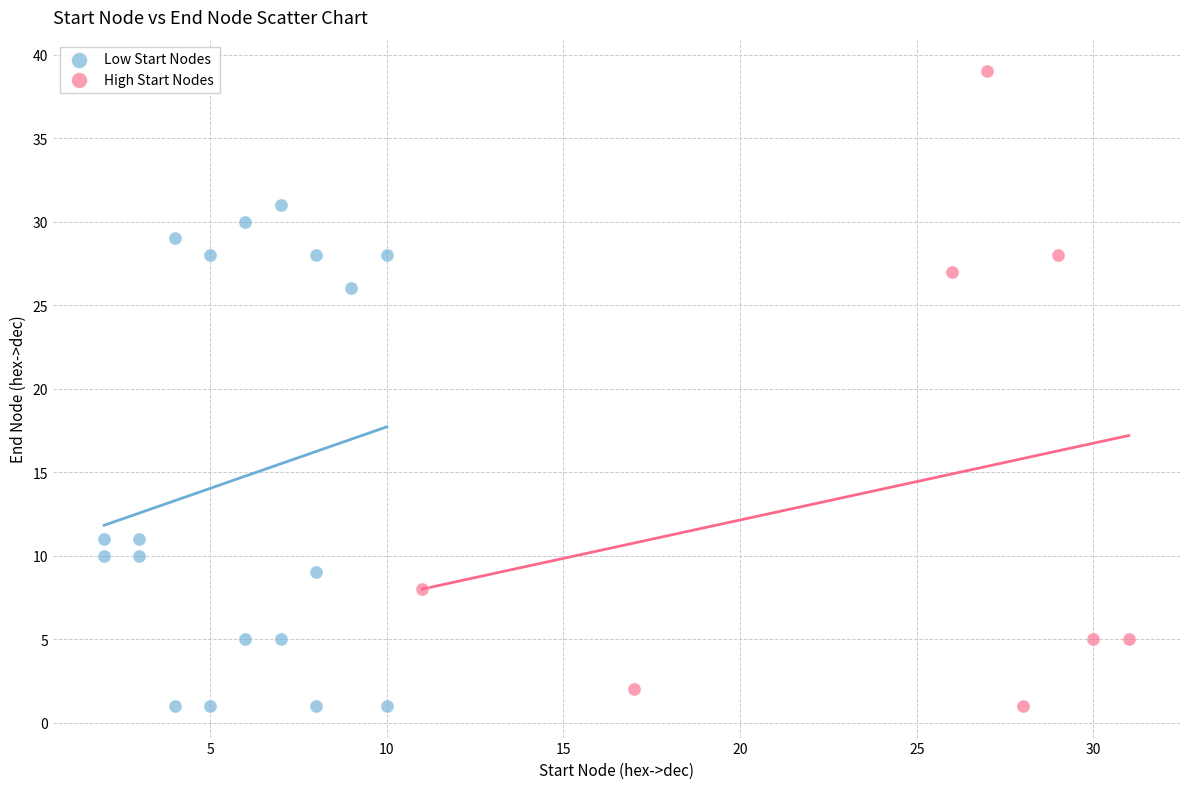

Which series contains the highest Y value?

High Start Nodes